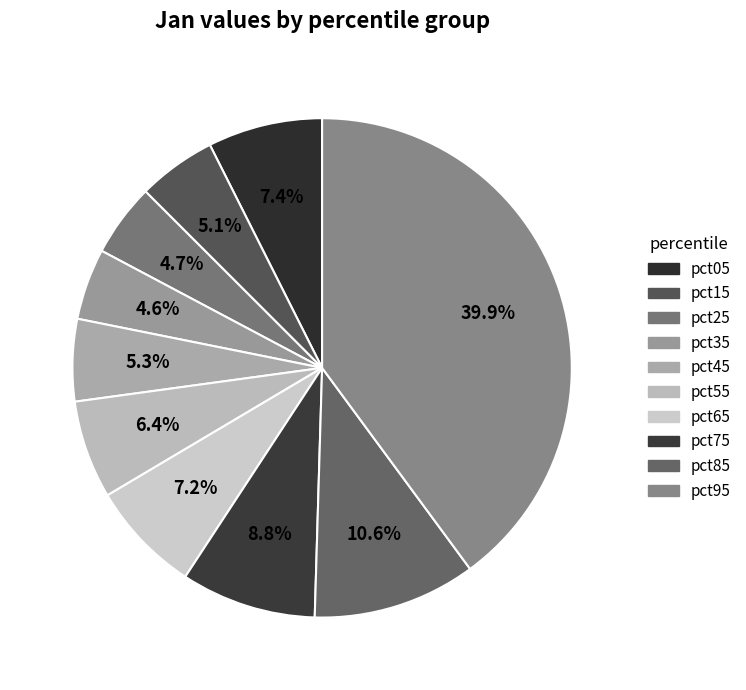

What is the total percentage of pct65 and pct35?

11.9%